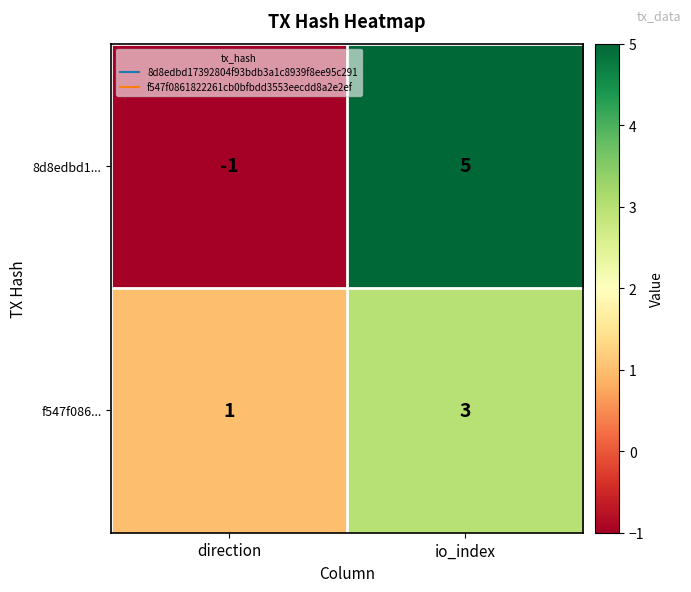

Where is f547f086... nearest to the value 2?

direction